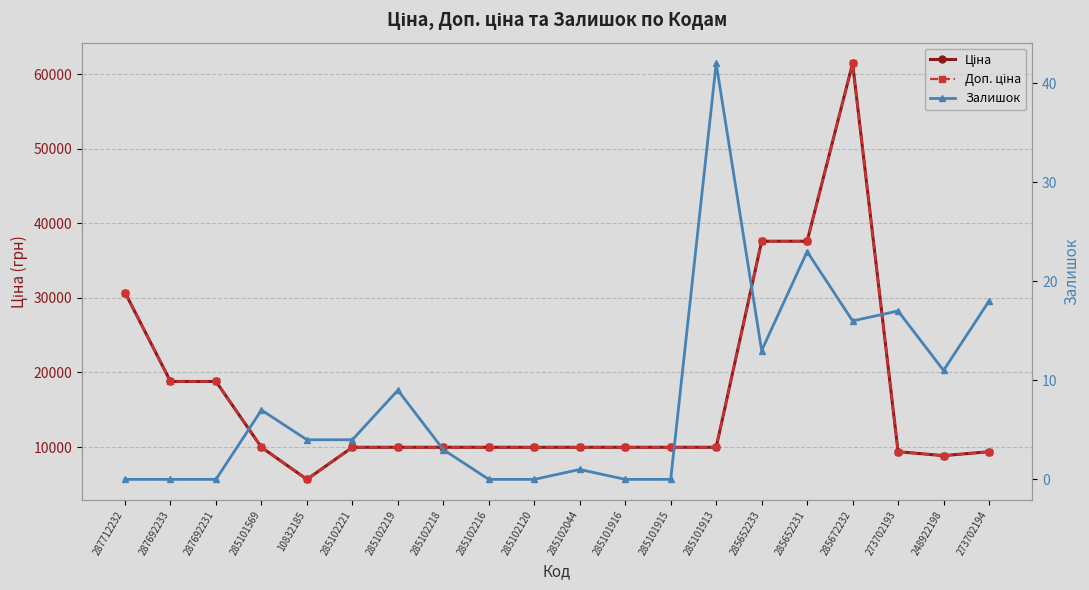

What are all the series names shown in the legend?

Ціна, Доп. ціна, Залишок